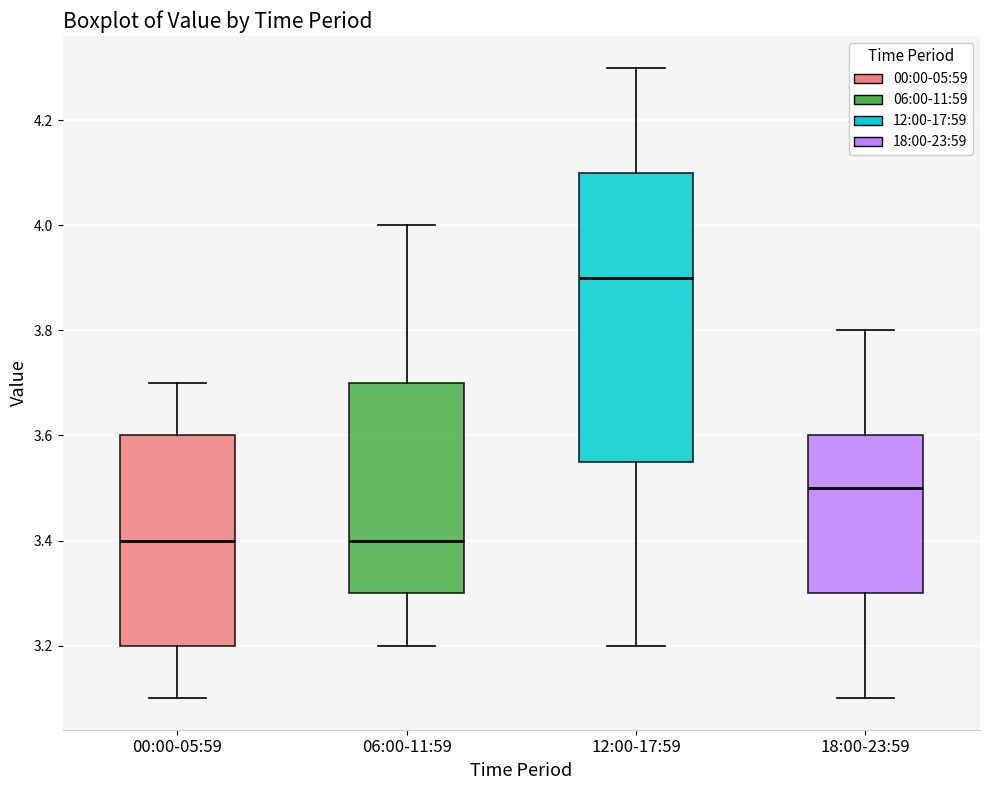

Which box's median line is the highest?

12:00-17:59